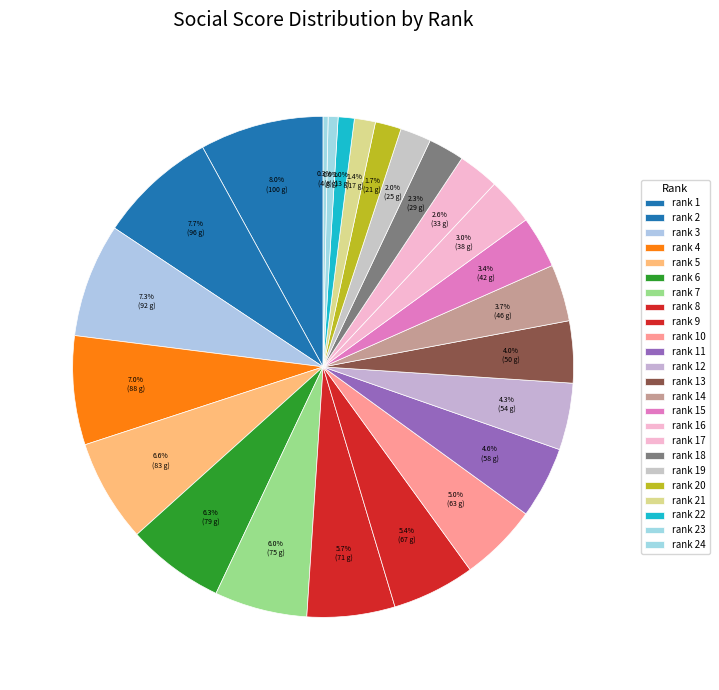

True or false: rank 6 accounts for 6% of the total.

True